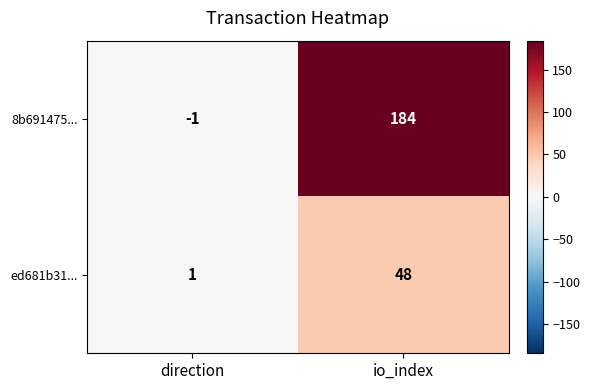

Reading left to right, what are all the values shown in this chart?

8b691475...: -1	184
ed681b31...: 1	48